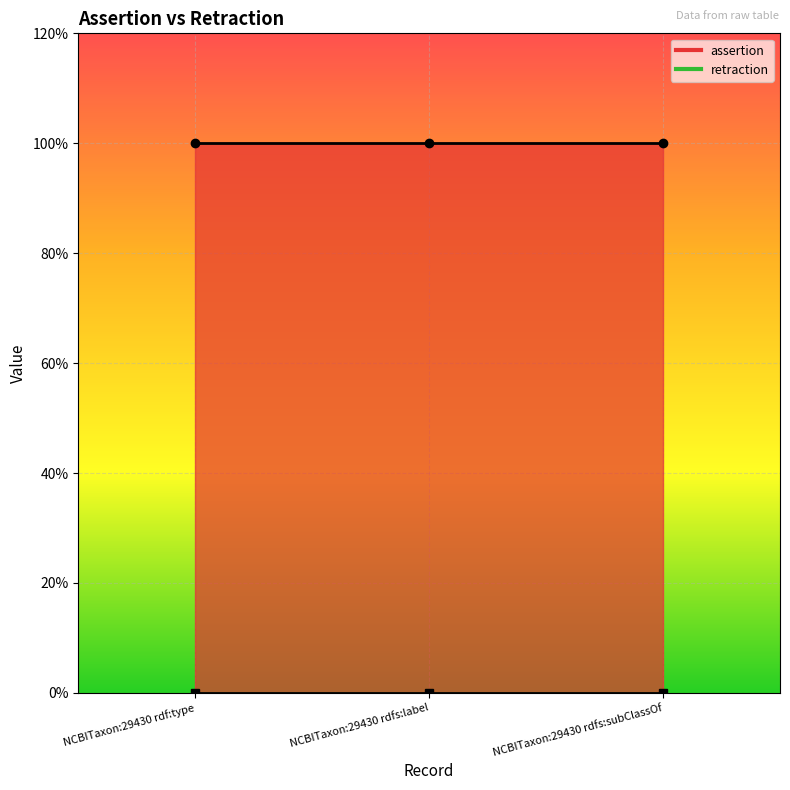

At which category is the sum across all series the highest?

NCBITaxon:29430 rdf:type